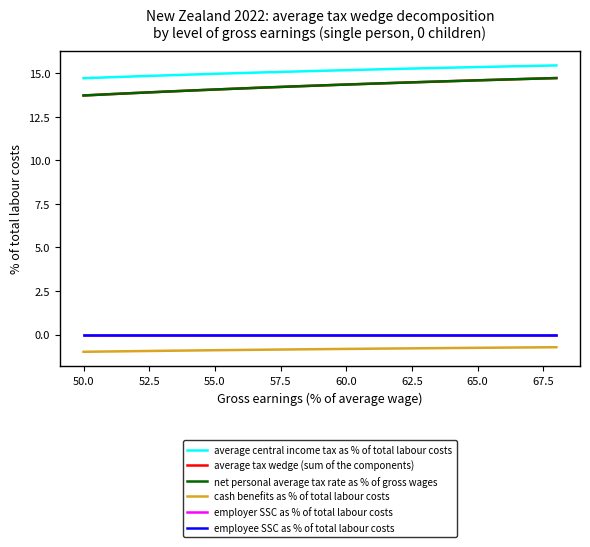

Which series has the largest total across all categories?

average central income tax as % of total labour costs